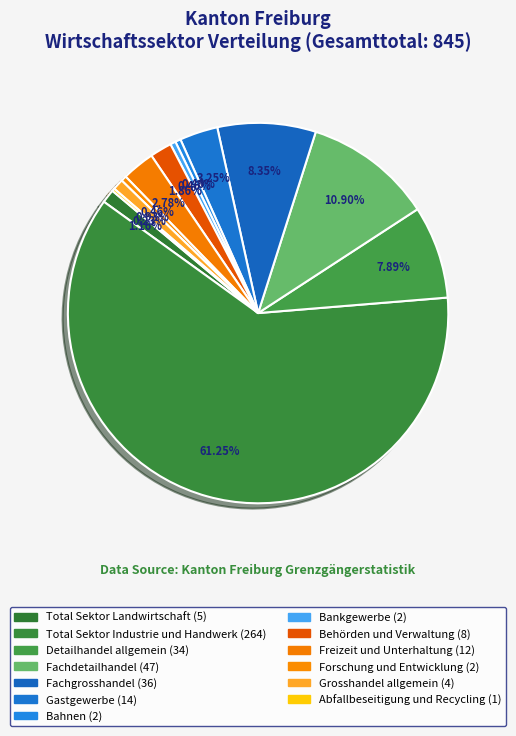

To the nearest percent, what is the difference between the largest and smallest slice percentages?

61%